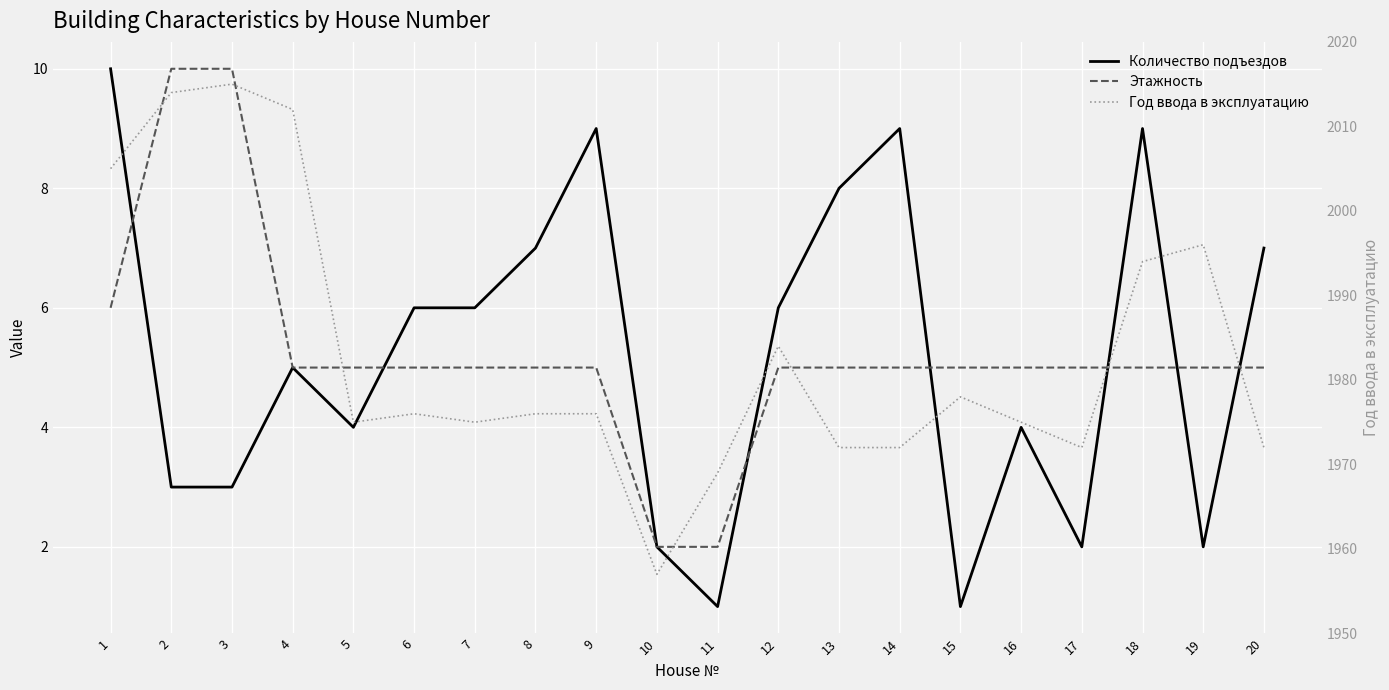

At how many categories does at least one series exceed 756?

20